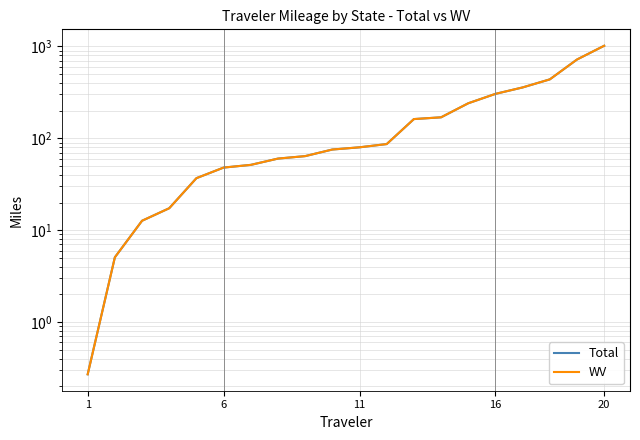

Does the chart display data point markers on the line(s)?

No